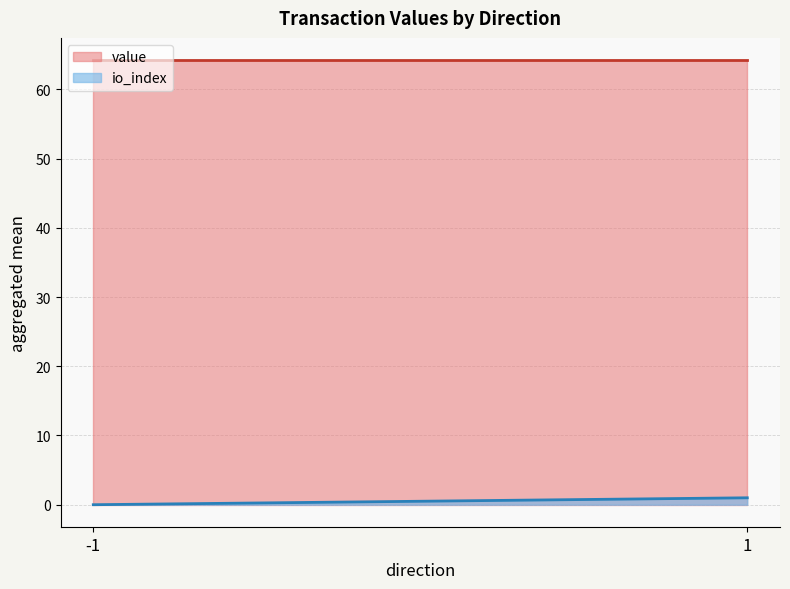

Is it true that value equals 86.2 at 1?

False